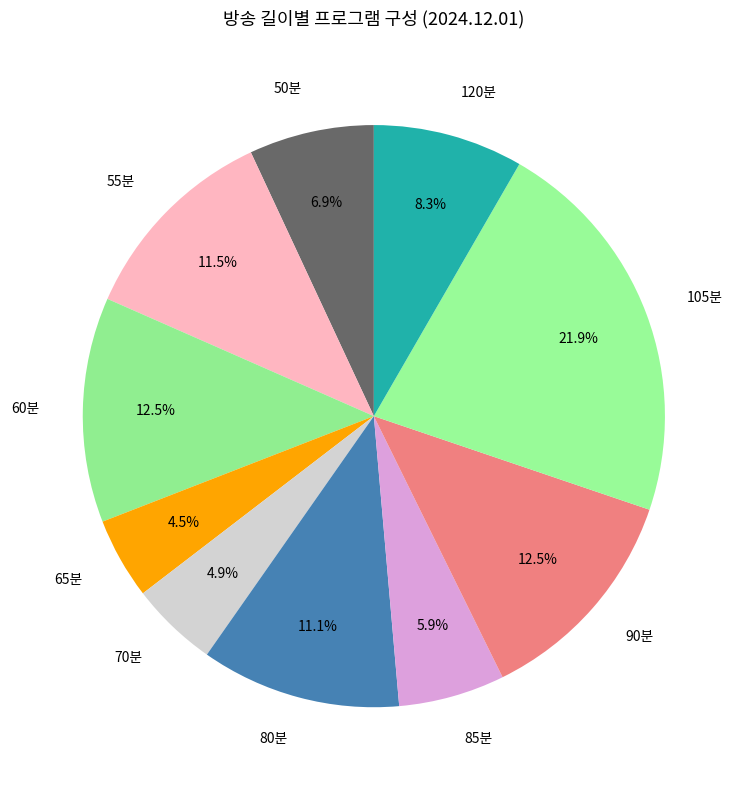

Which category has the biggest portion of the pie?

105분